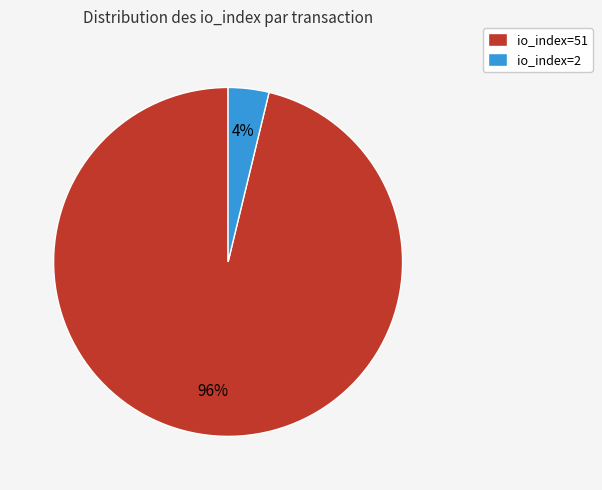

Which has a higher value, io_index=2 or io_index=51?

io_index=51